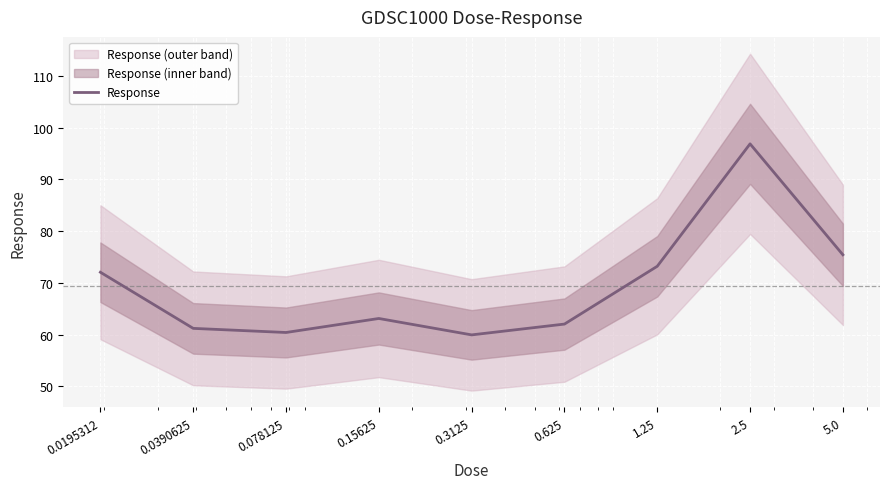

How many series are shown in this chart?

1